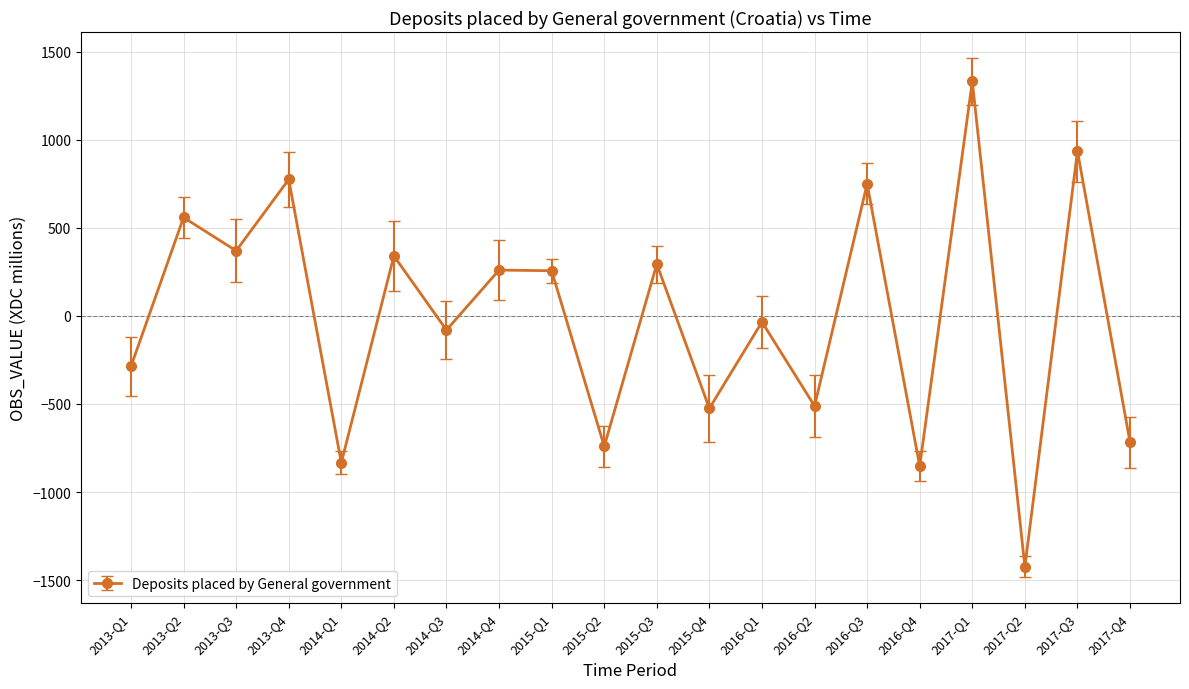

What is the label of the 18th point from the right?

2013-Q3